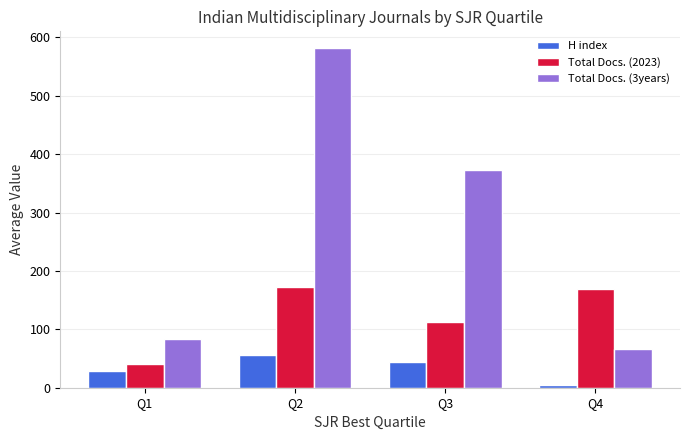

The value of Total Docs. (2023) at Q4 is 169.0. True or false?

True